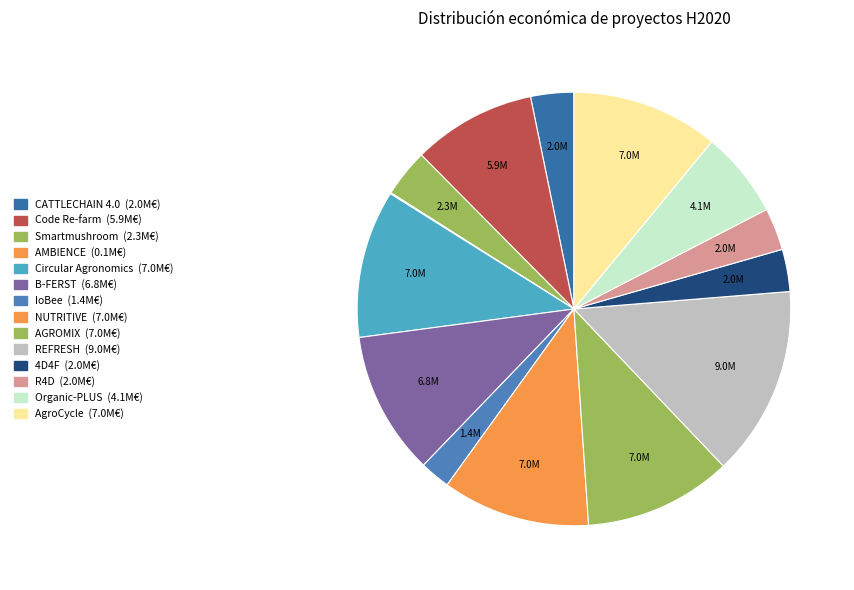

Approximately how many times larger is the value at CATTLECHAIN 4.0 compared to Smartmushroom?

0.9